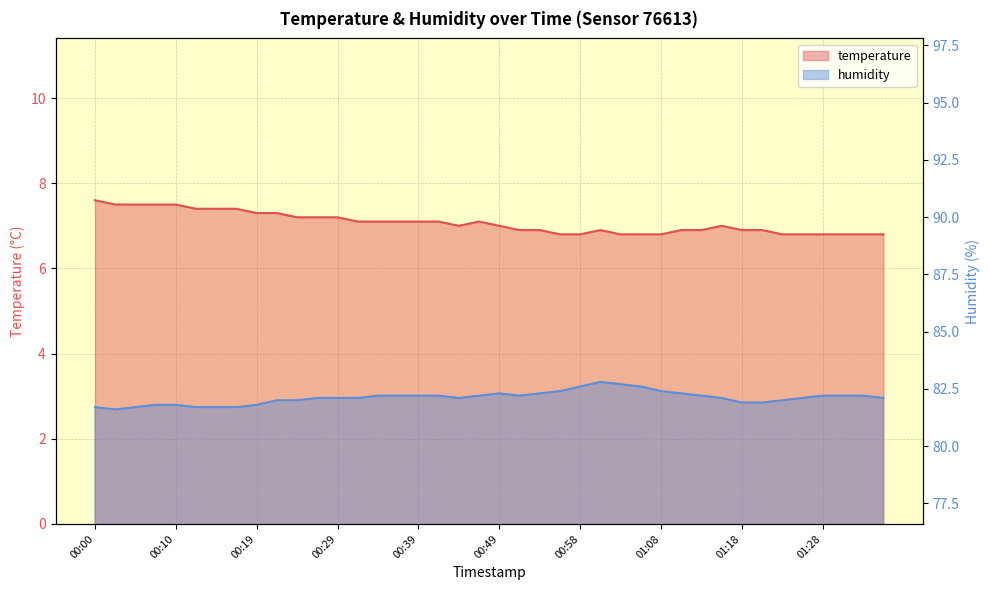

At how many categories does at least one series exceed 7?

40